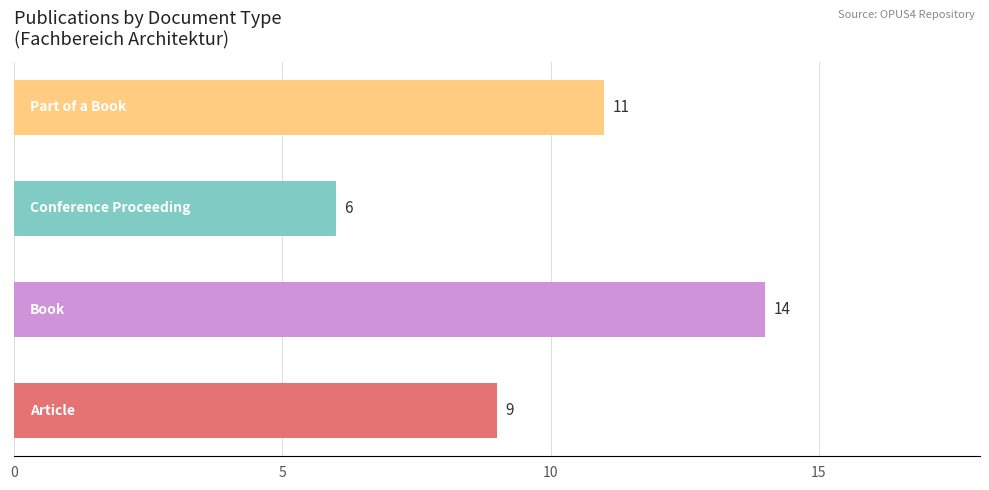

Reading bottom to top, transcribe all the data shown in this chart.

9	14	6	11